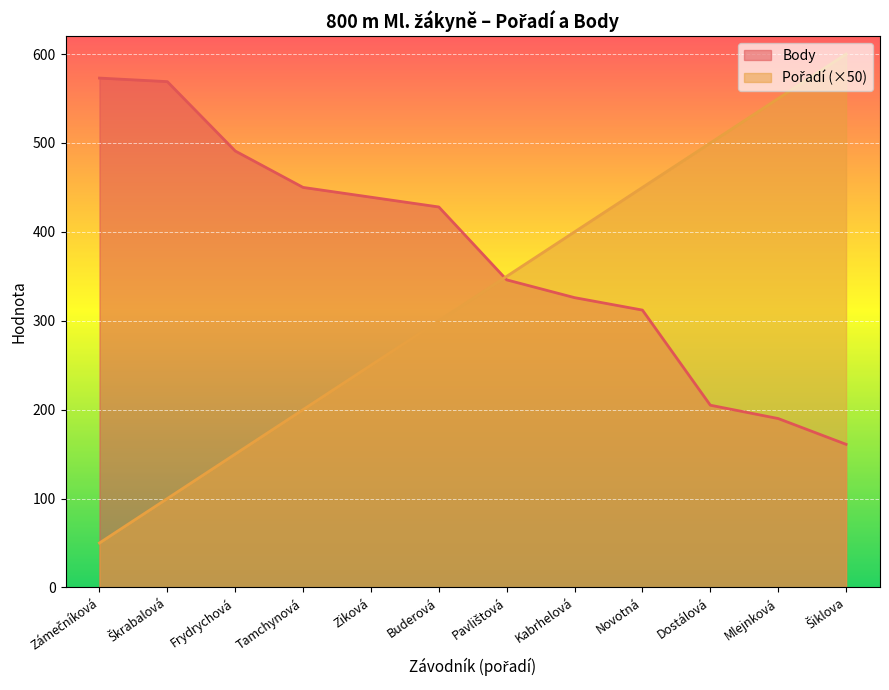

Which category has the highest value across all series?

Šiklova